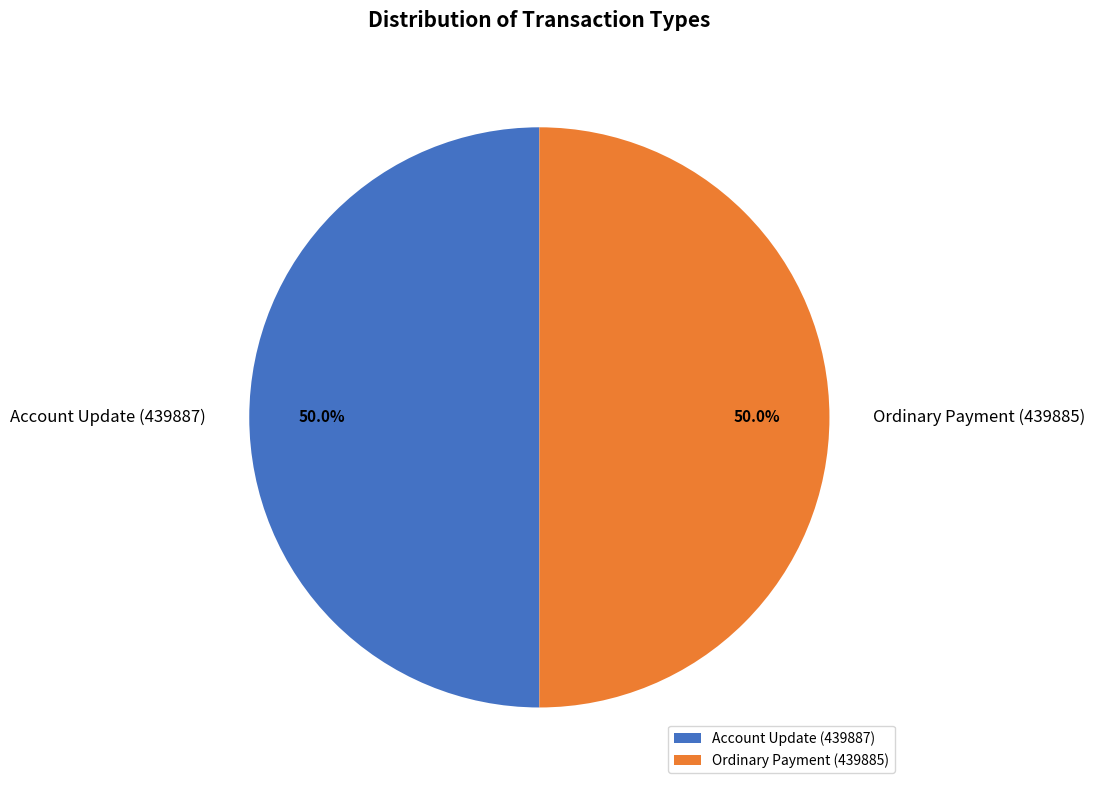

Approximately how many times larger is the value at Account Update (439887) compared to Ordinary Payment (439885)?

1.0